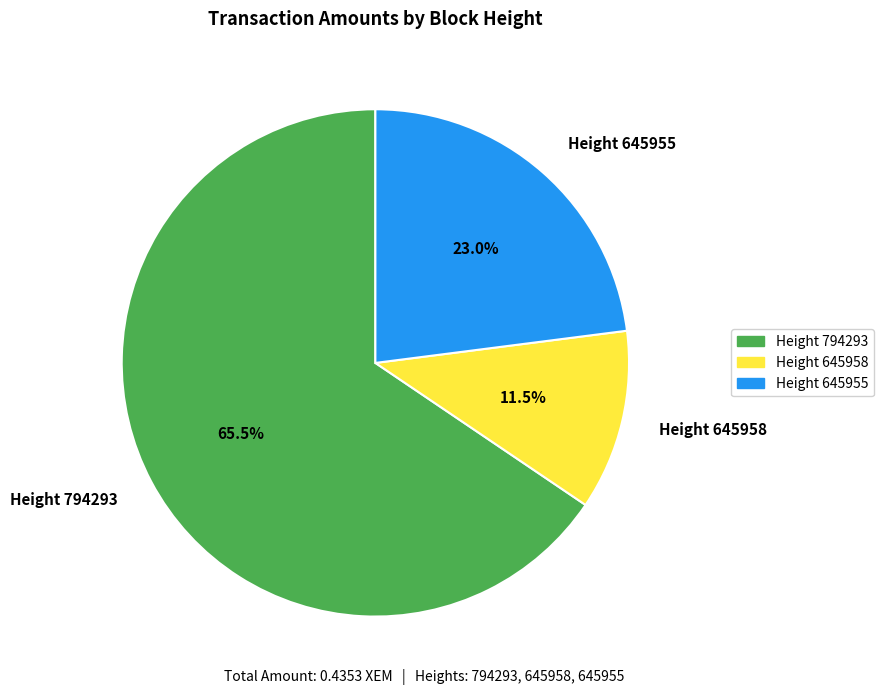

Which category has the smallest portion of the pie?

Height 645958